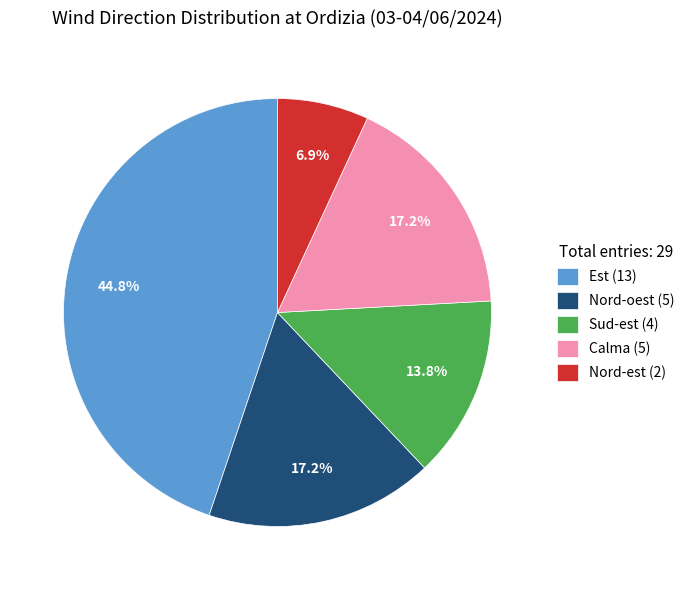

Which category has the biggest portion of the pie?

Est